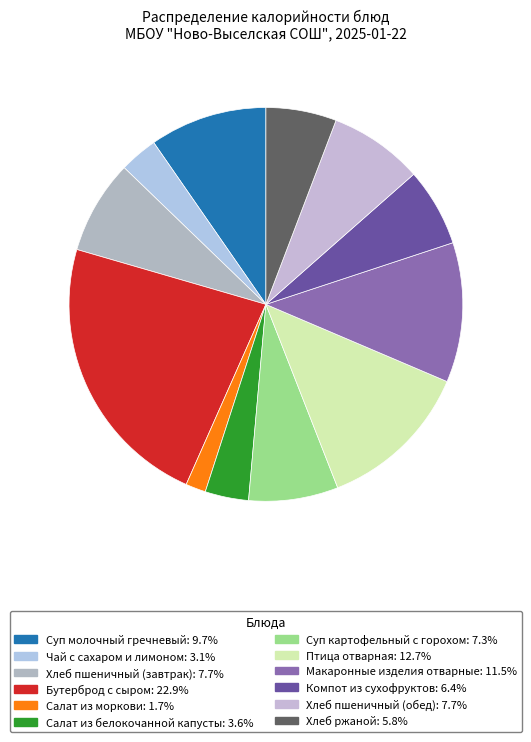

Which has a higher value, Птица отварная or Хлеб ржаной?

Птица отварная